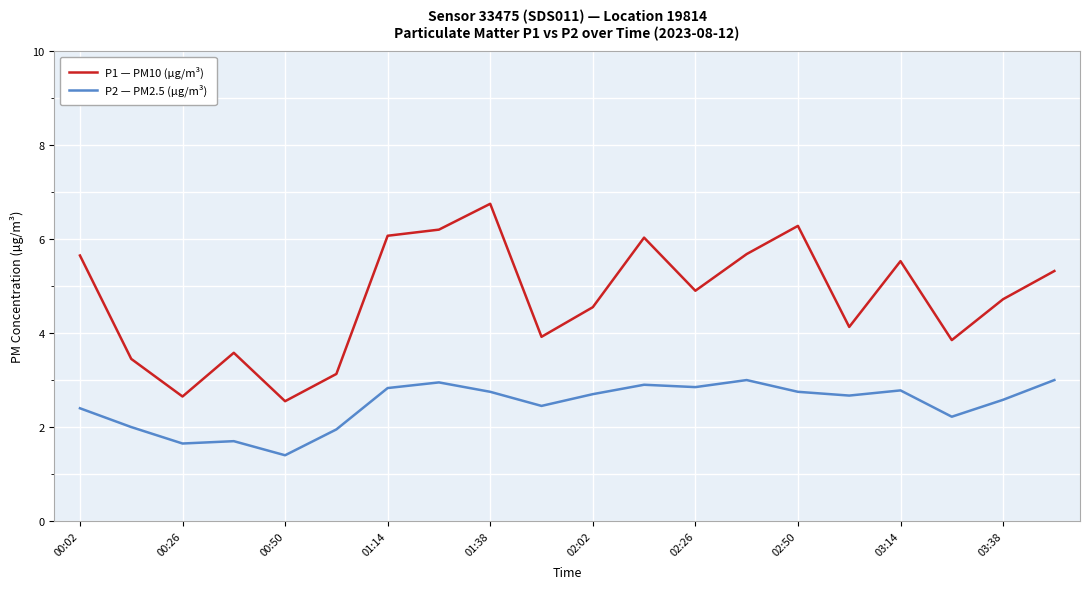

True or false: P2 — PM2.5 (µg/m³) and P1 — PM10 (µg/m³) cross at least once.

False